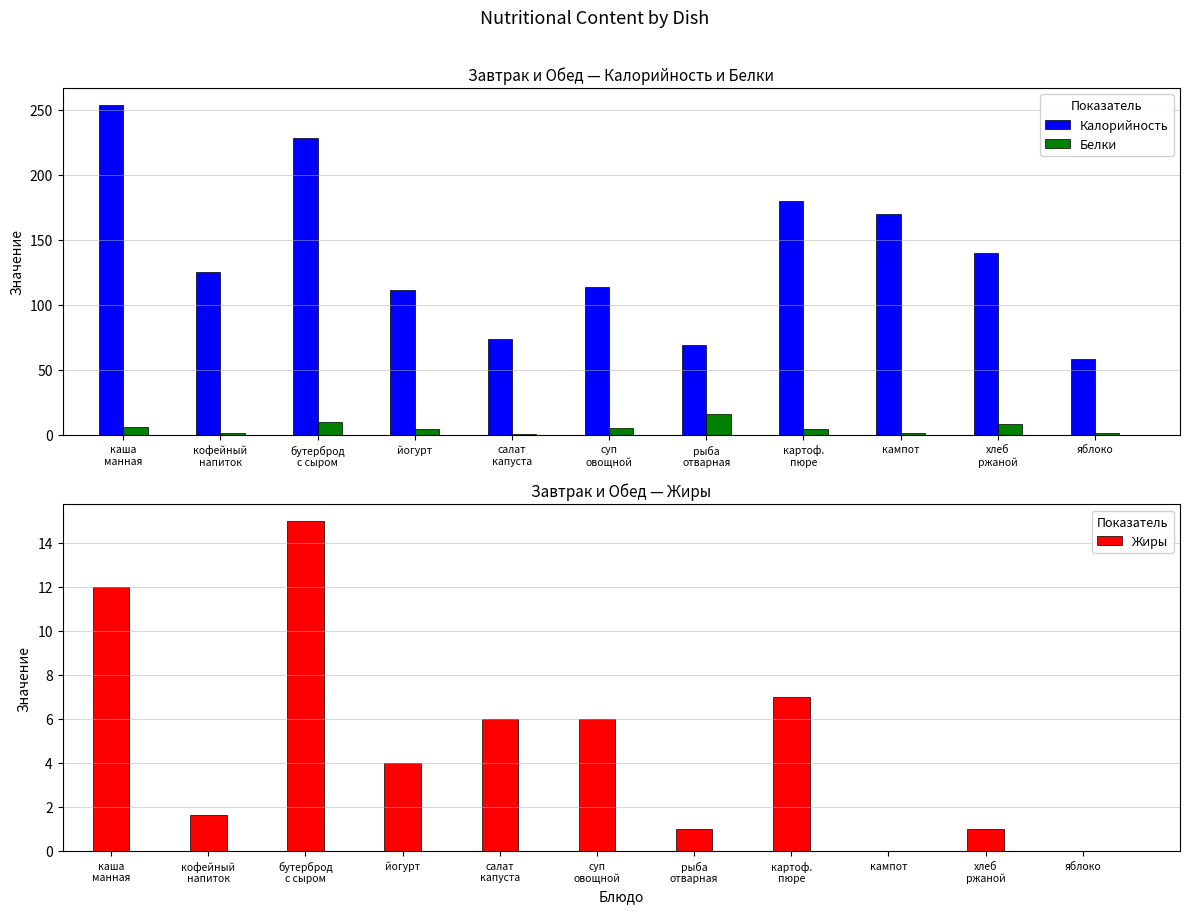

Where does the Калорийность series first go above 125?

каша
манная